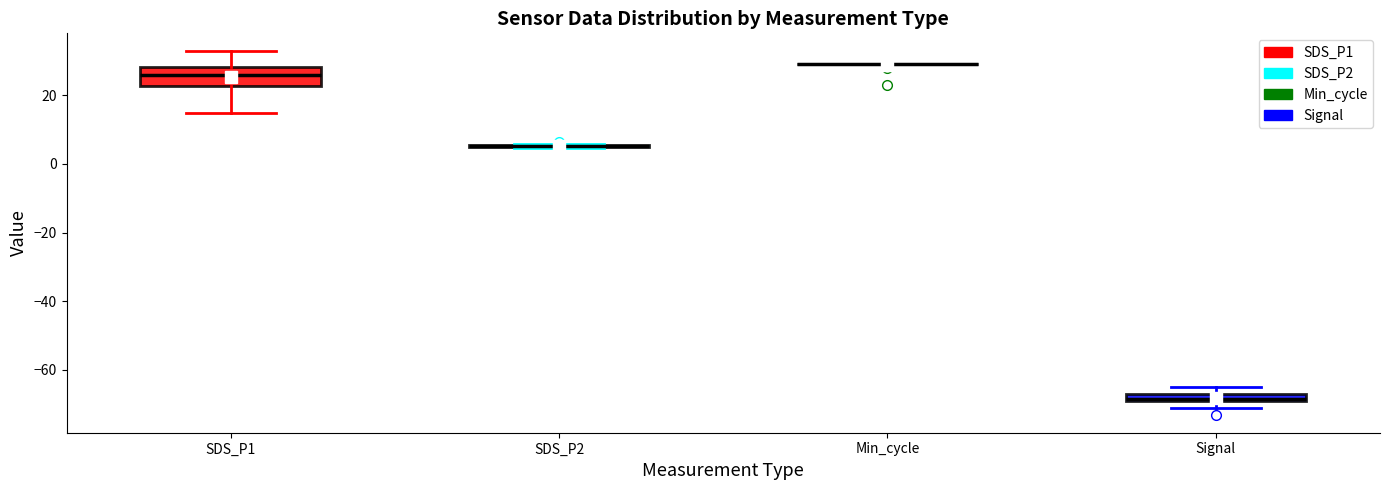

Comparing the boxes themselves (not the whiskers), which one is the tallest?

SDS_P1